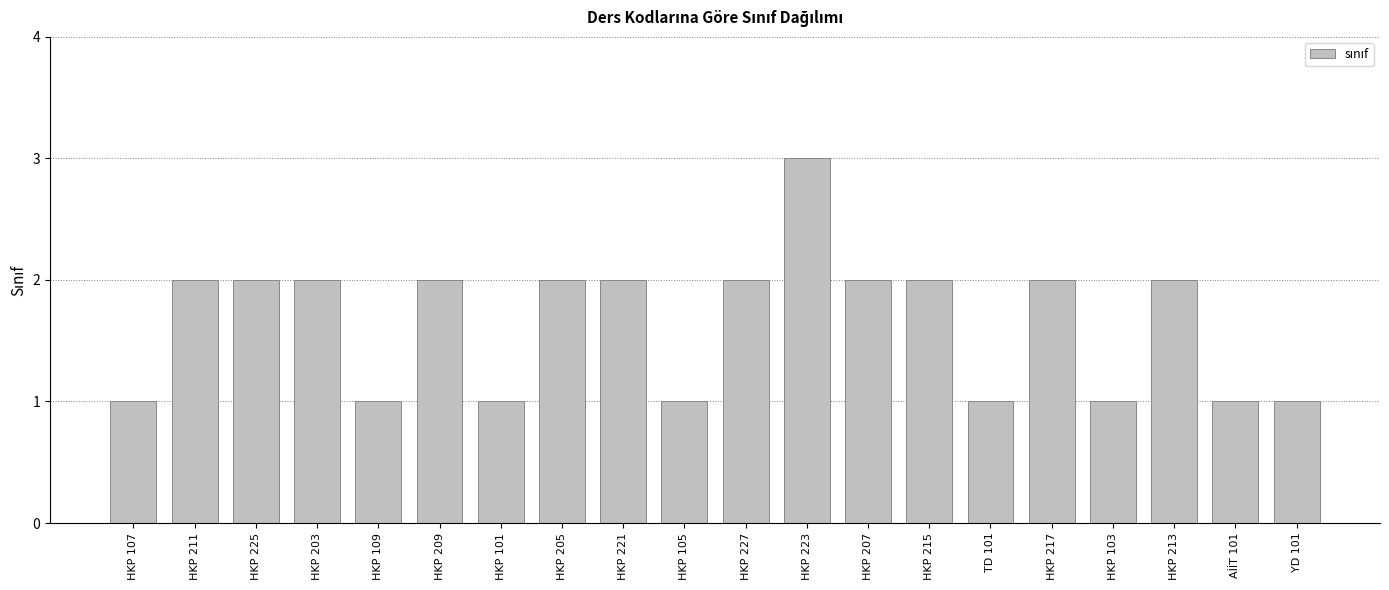

Which category has the highest value across all series?

HKP 223